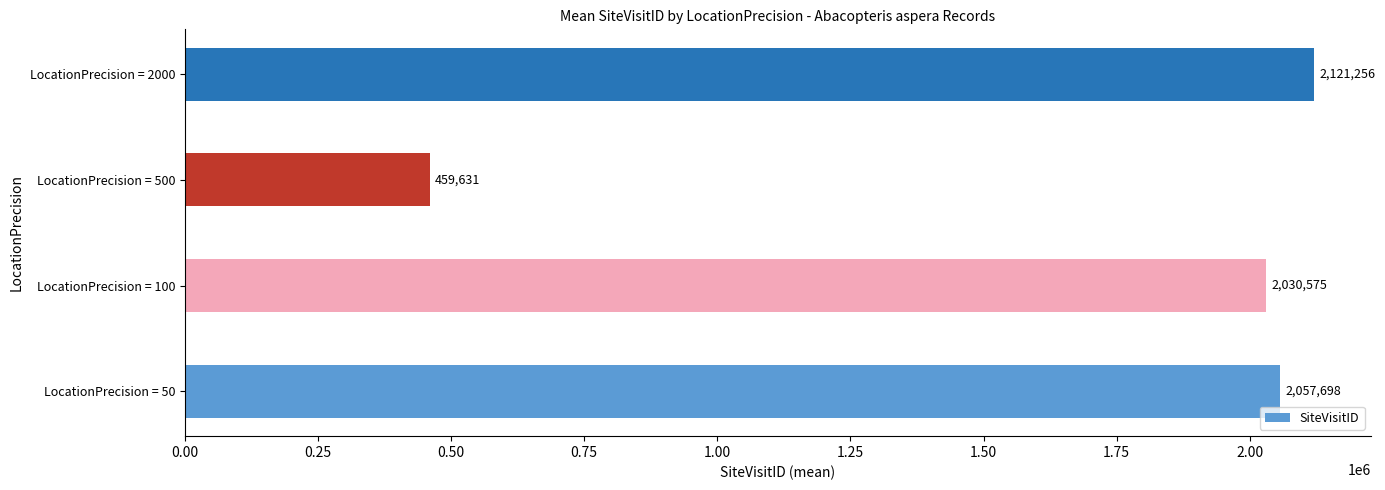

The value at LocationPrecision = 500 is 714757.0. True or false?

False